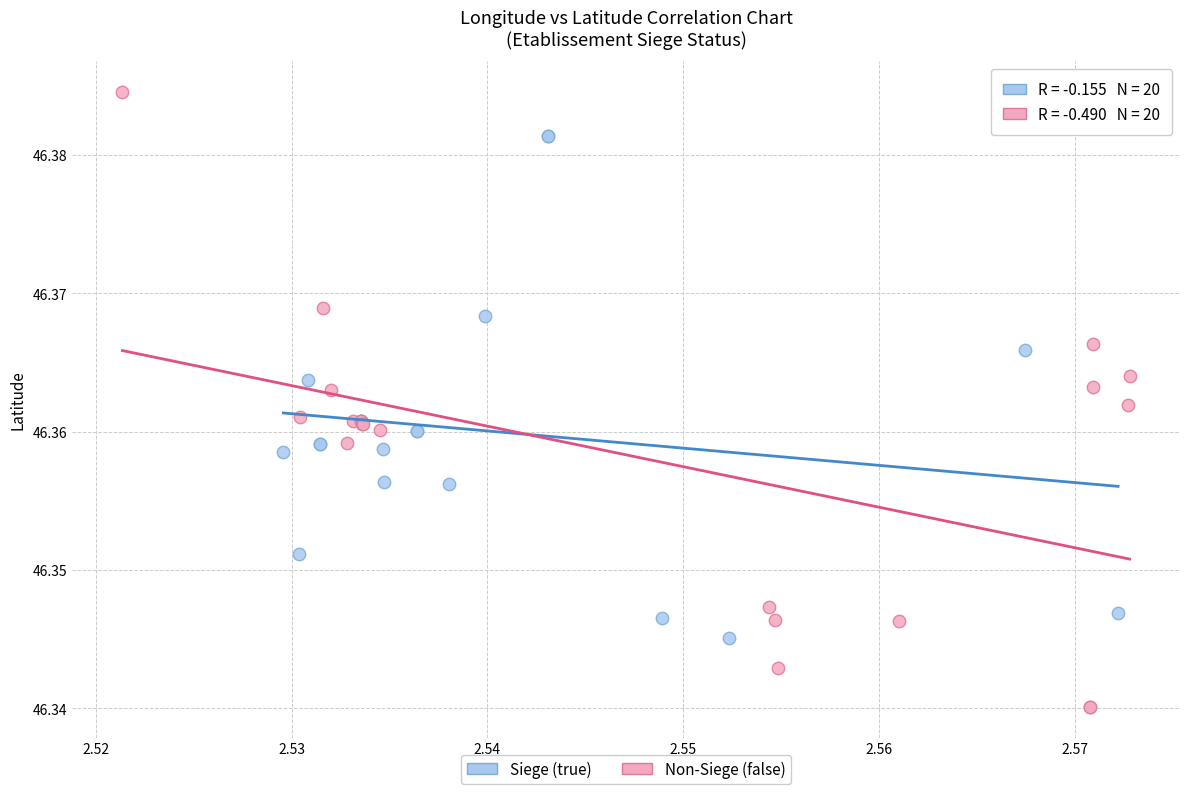

Which series contains the highest Y value?

Non-Siege (false)